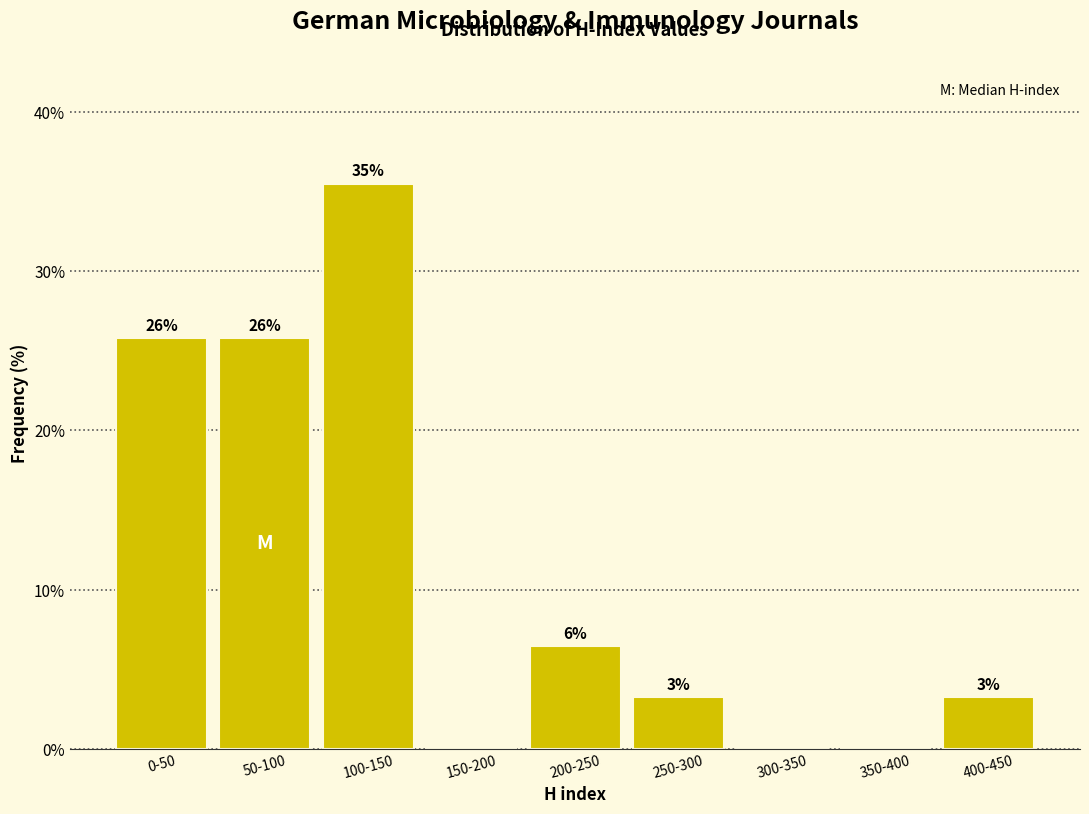

Are the bars horizontal?

No